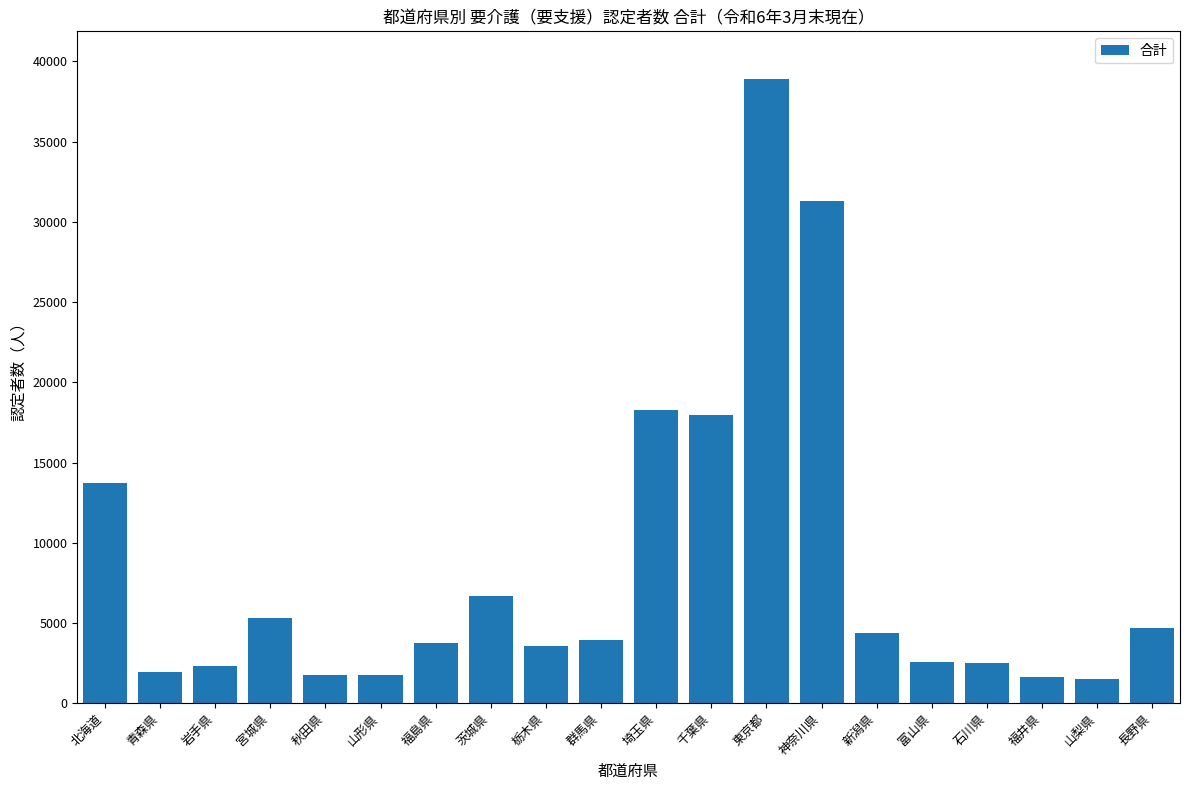

What is the smallest value displayed?

1527